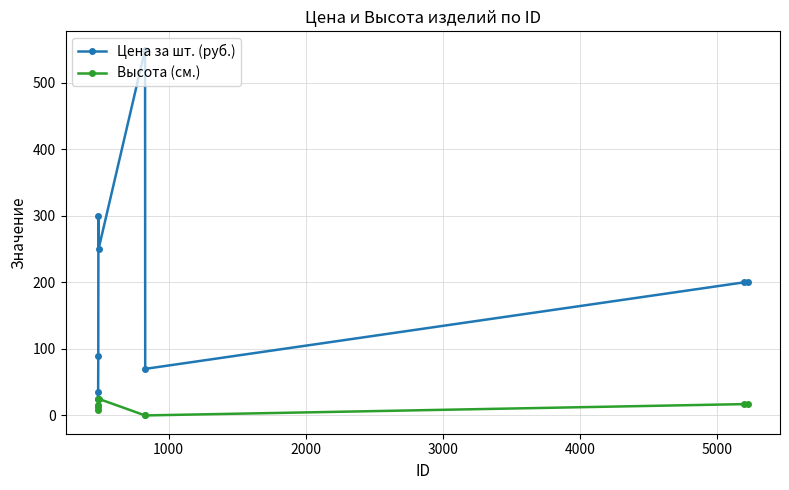

List the series in order of their peak value, highest first.

Цена за шт. (руб.), Высота (см.)